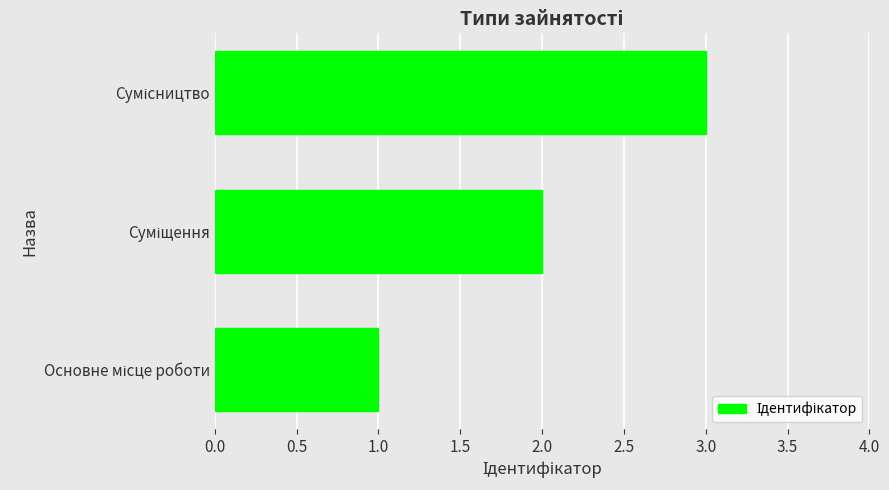

What is the maximum value shown in the chart?

3